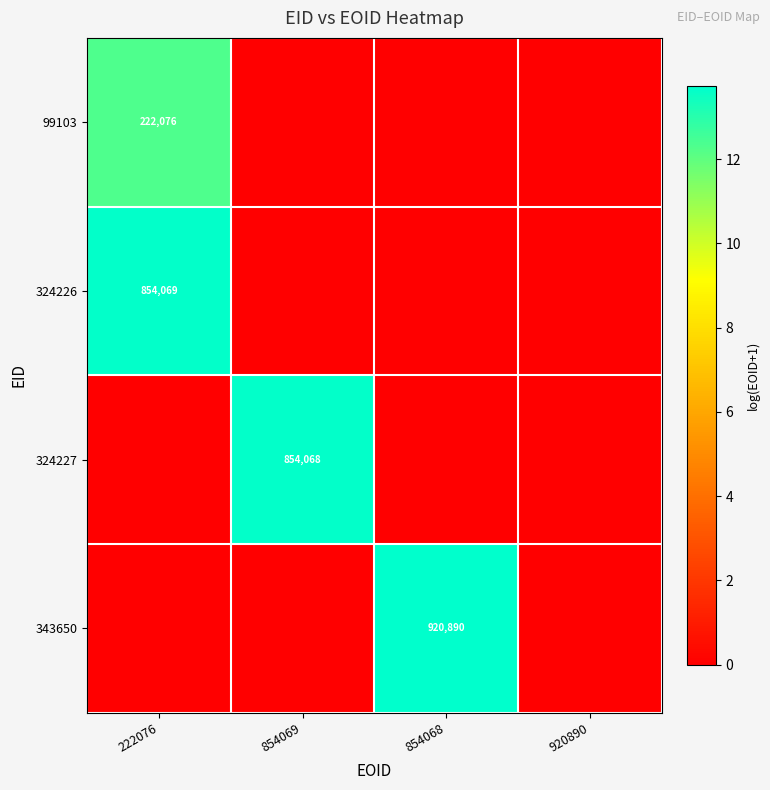

What is the spread (max minus min) of values at 854068?

13.7